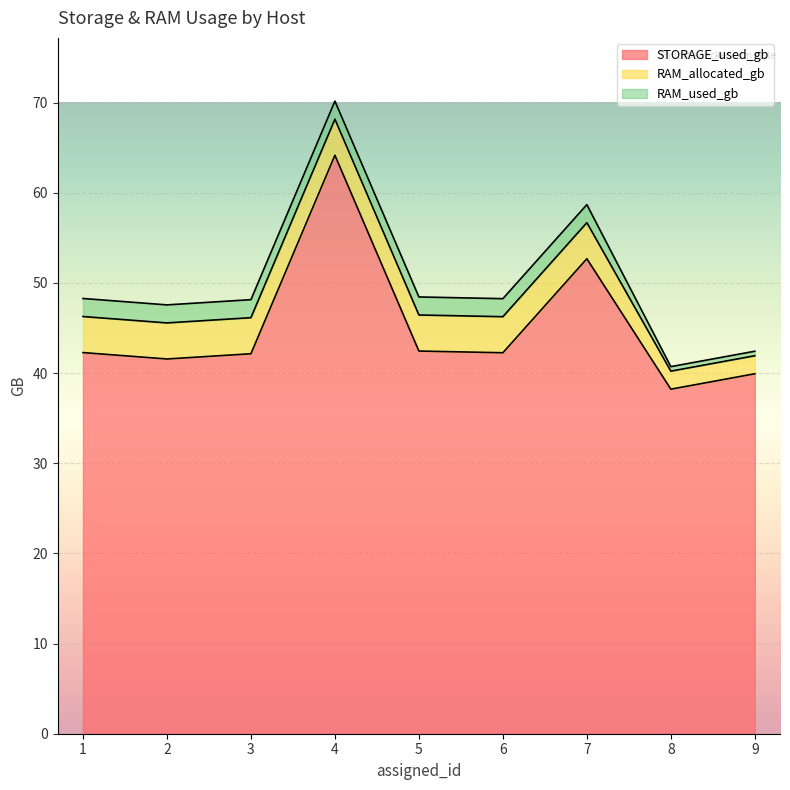

The value of STORAGE_used_gb at 3 is 42.1. True or false?

True